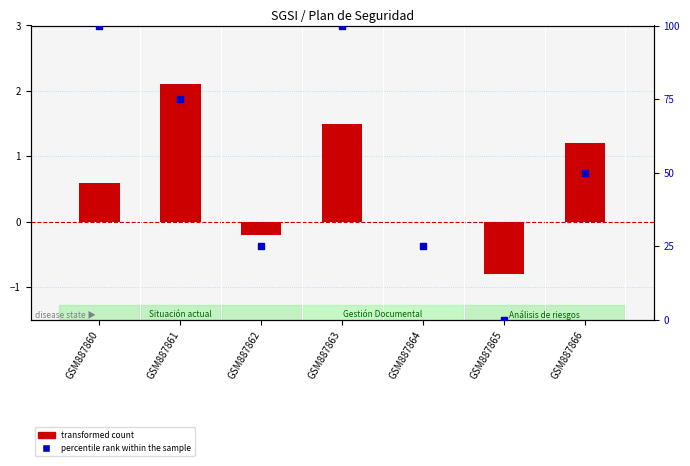

Is the value of percentile rank within the sample at GSM887866 greater than the value of transformed count at GSM887862?

Yes